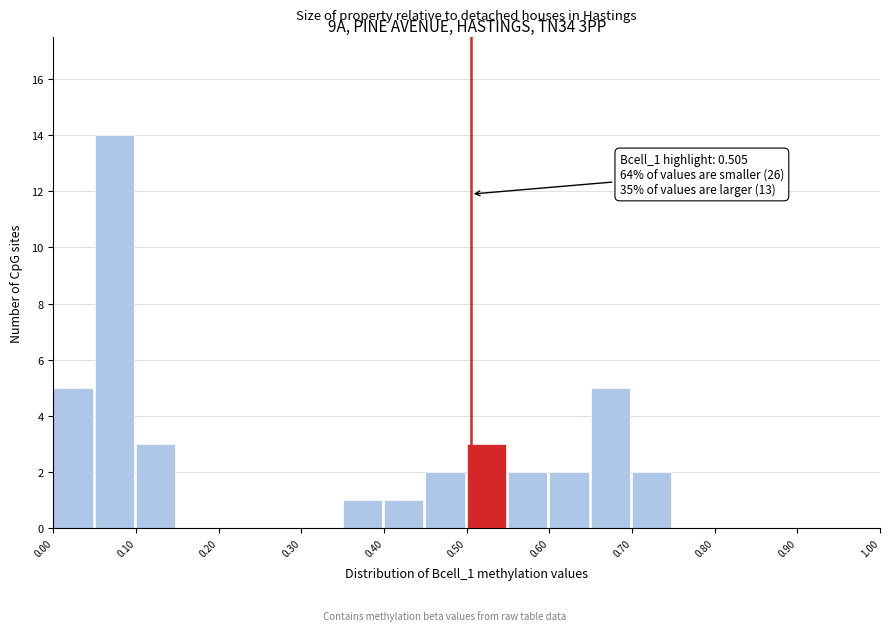

Which range on the x-axis has the tallest bar?

0.05 to 0.10